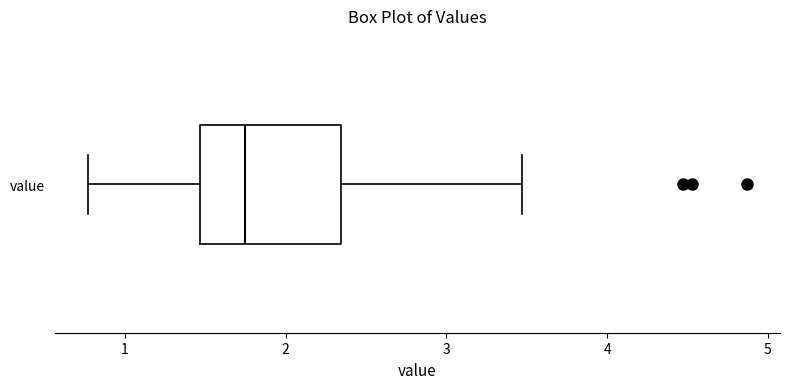

Where does the right whisker of the box for value end on the x-axis? The values are not printed on the chart, so give them approximately, as read against the axis.

3.5